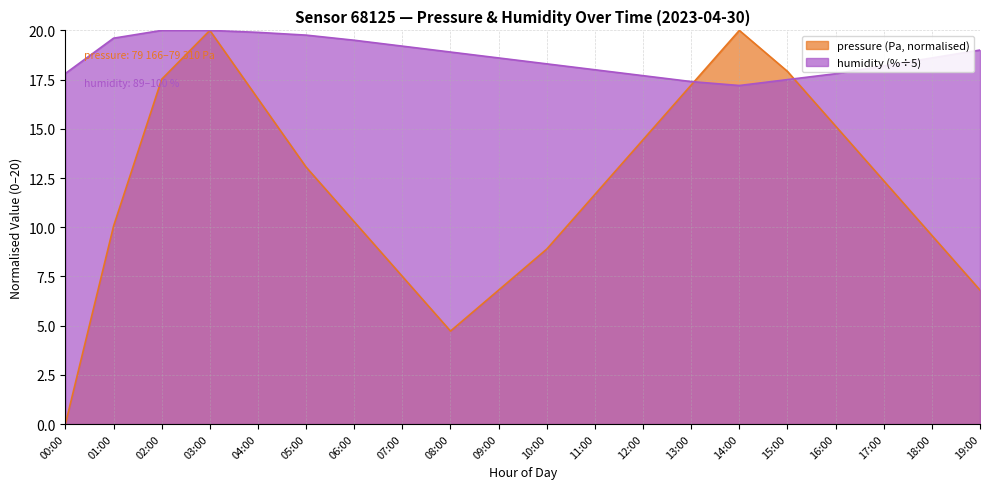

What is the maximum value shown in the chart?

20.0